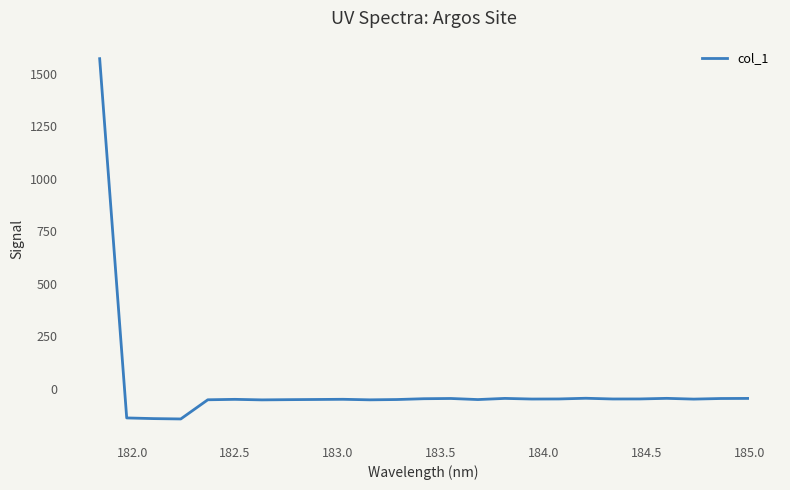

What is the smallest value displayed?

-142.8